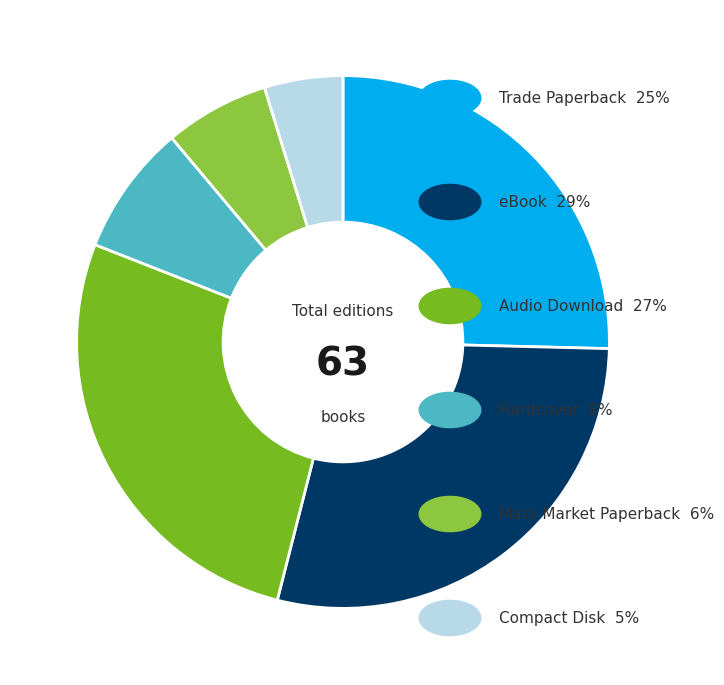

Count the number of slices in the pie.

6